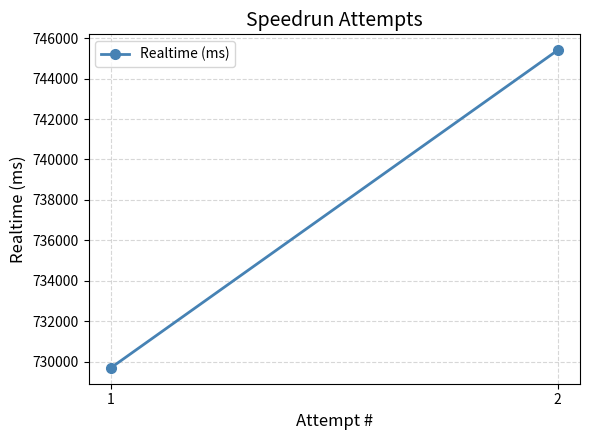

What is the average value?

737547